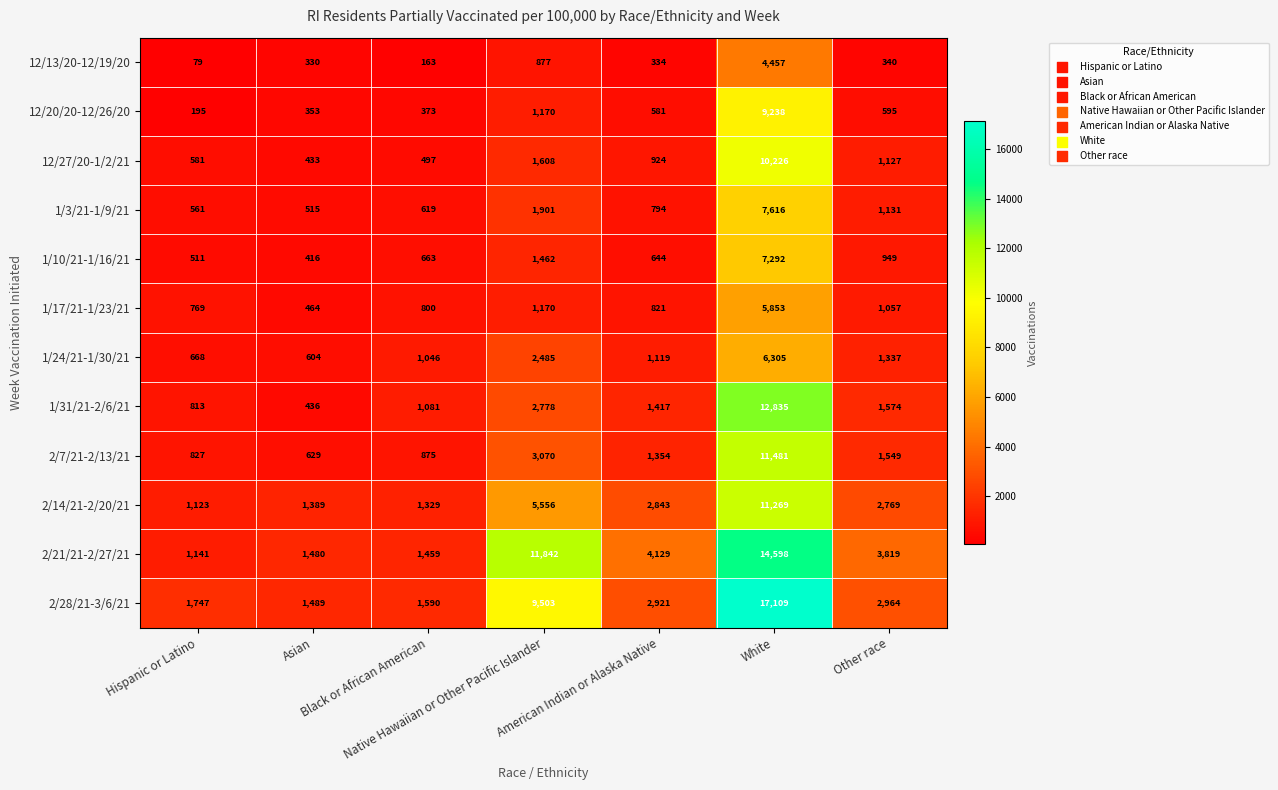

How many data points does each series have?

7